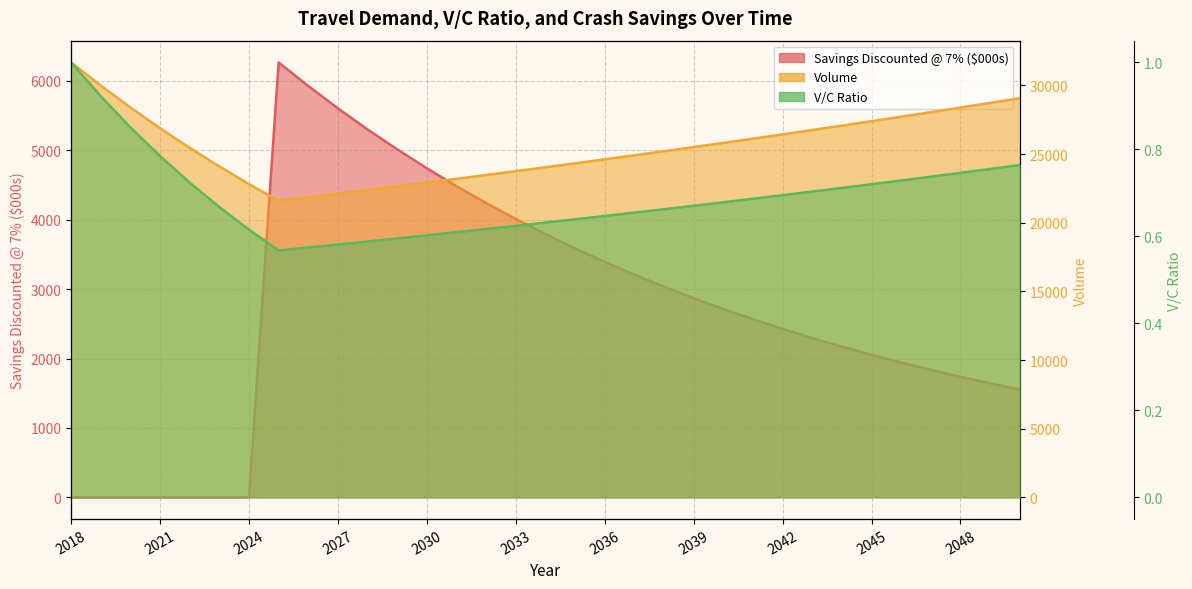

Which label corresponds to the smallest value in the chart?

2018